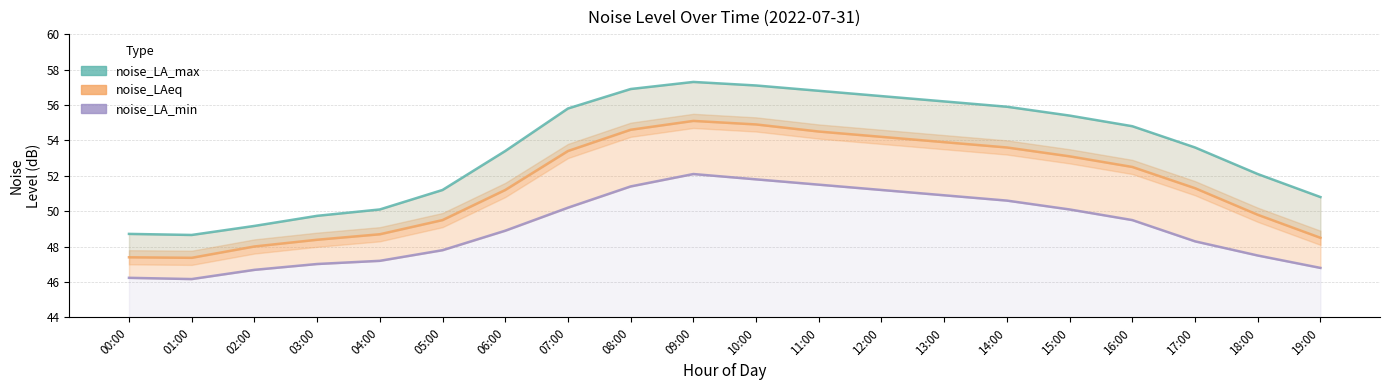

What is the value of the noise_LAeq point at the 9th from the left?

54.6